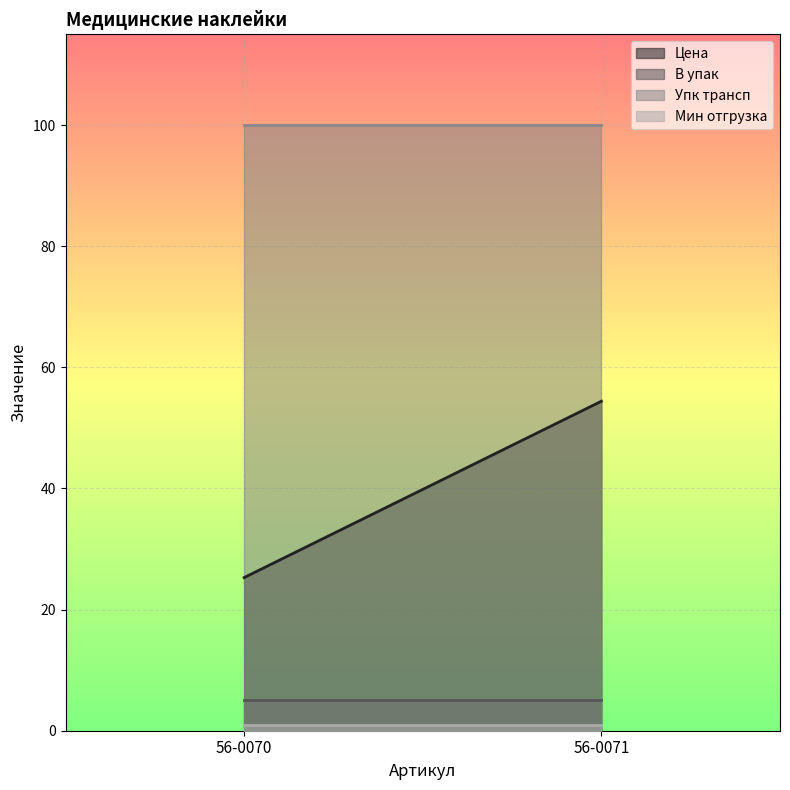

Which category has the lowest value in the Мин отгрузка series?

56-0070